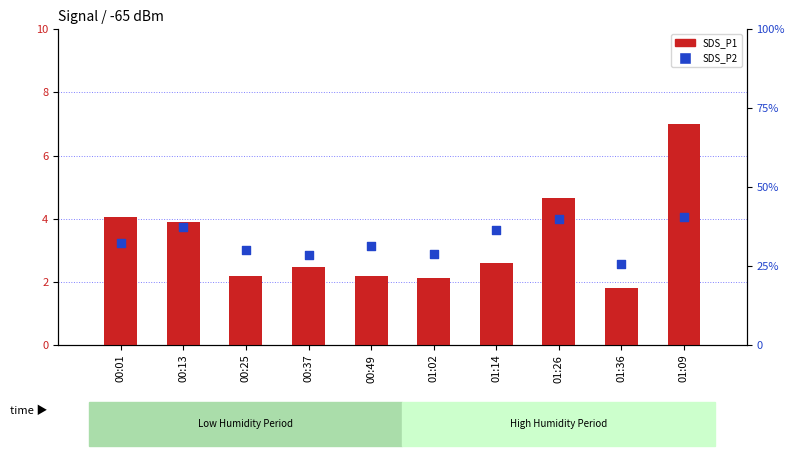

Which series has the largest total across all categories?

SDS_P2